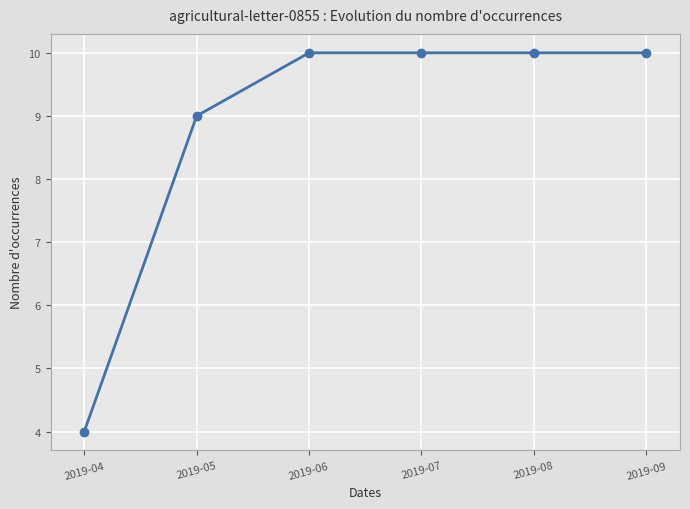

What is the average value?

9